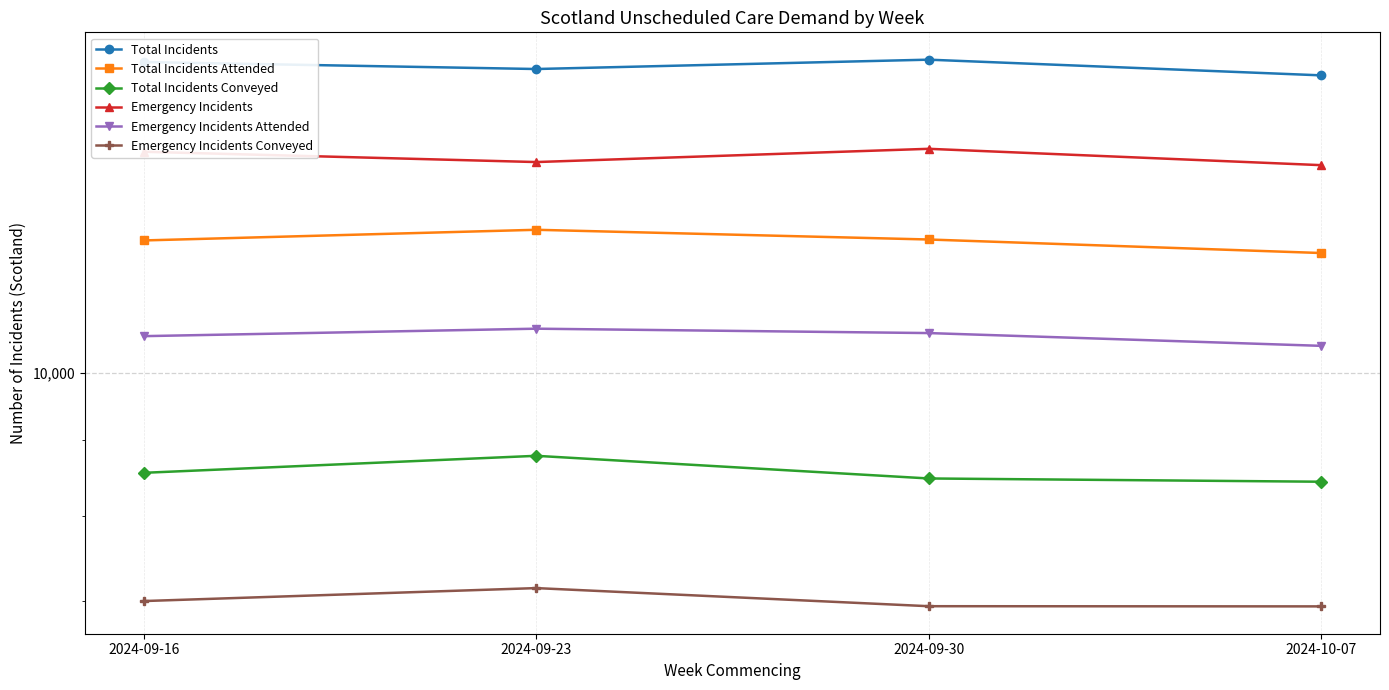

What is the total value across all series at 2024-09-23?

69085